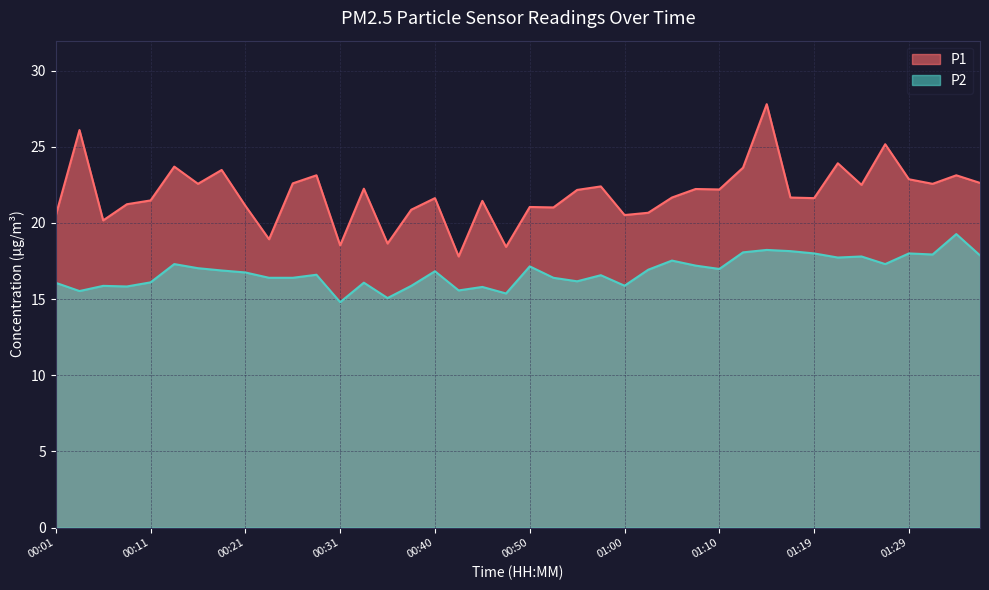

What is the approximate value of P1 at 01:10?

22.2